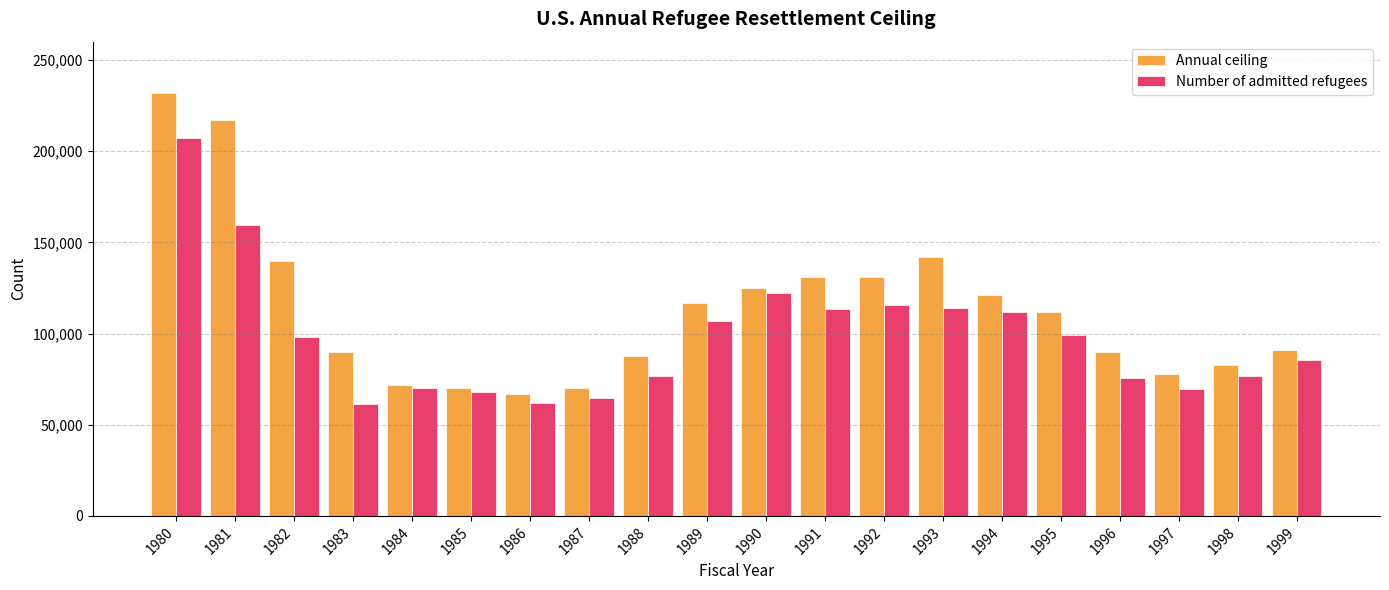

How many bars are there in total?

40